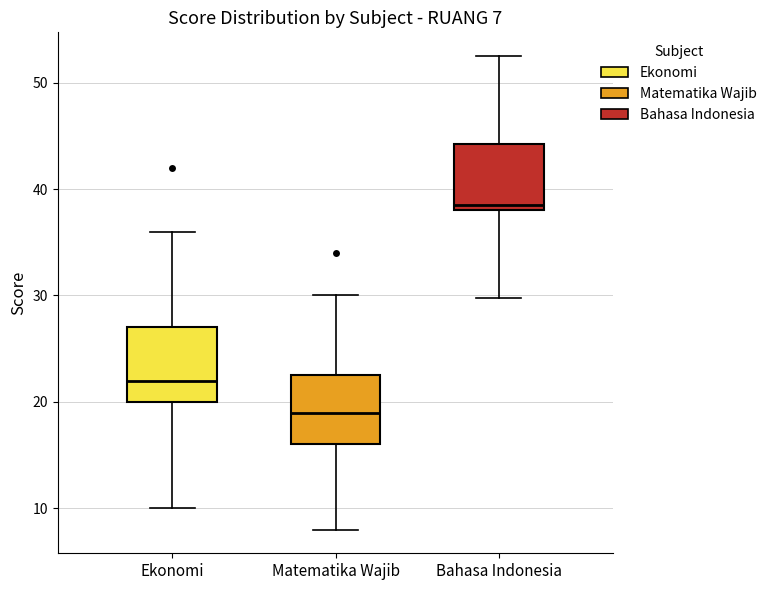

Which box has the lowest median line?

Matematika Wajib